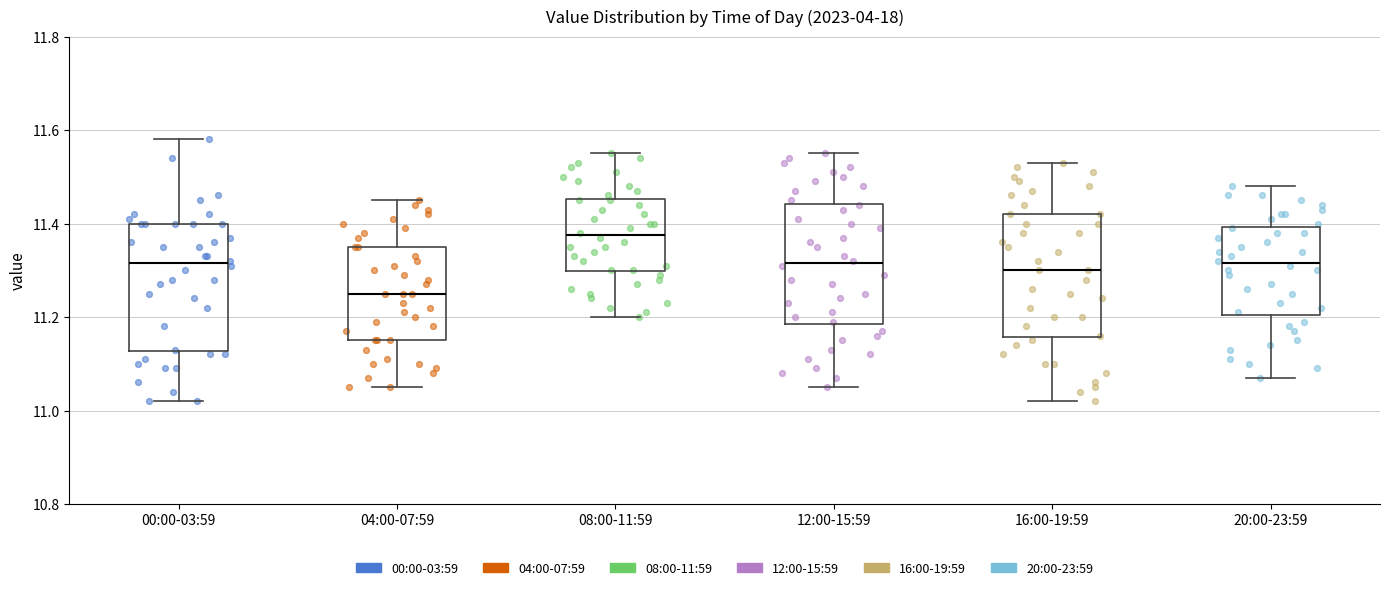

Where is the upper edge of the box for 04:00-07:59 on the y-axis? The values are not printed on the chart, so give them approximately, as read against the axis.

11.36